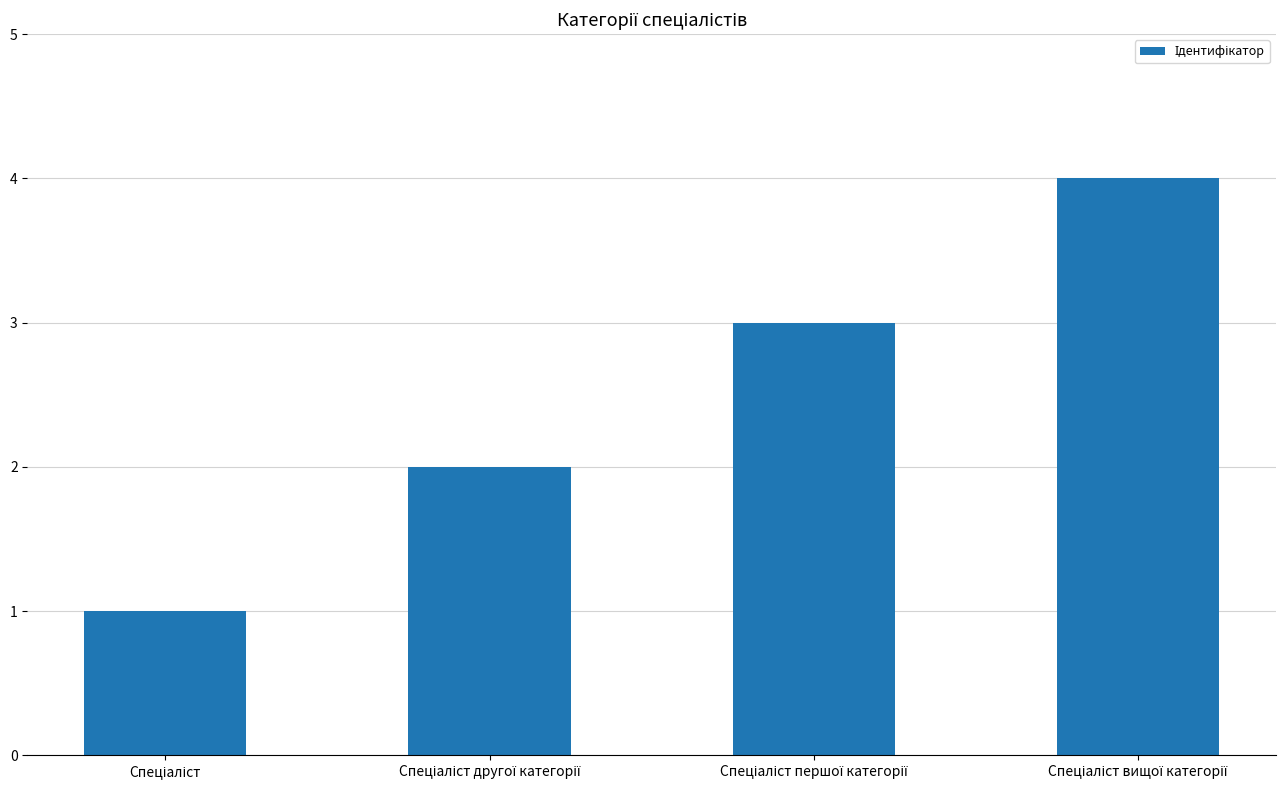

What is the difference between the maximum and minimum values?

3